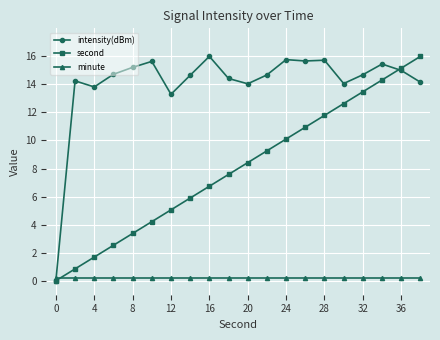

How many intersections are there between intensity(dBm) and minute?

1